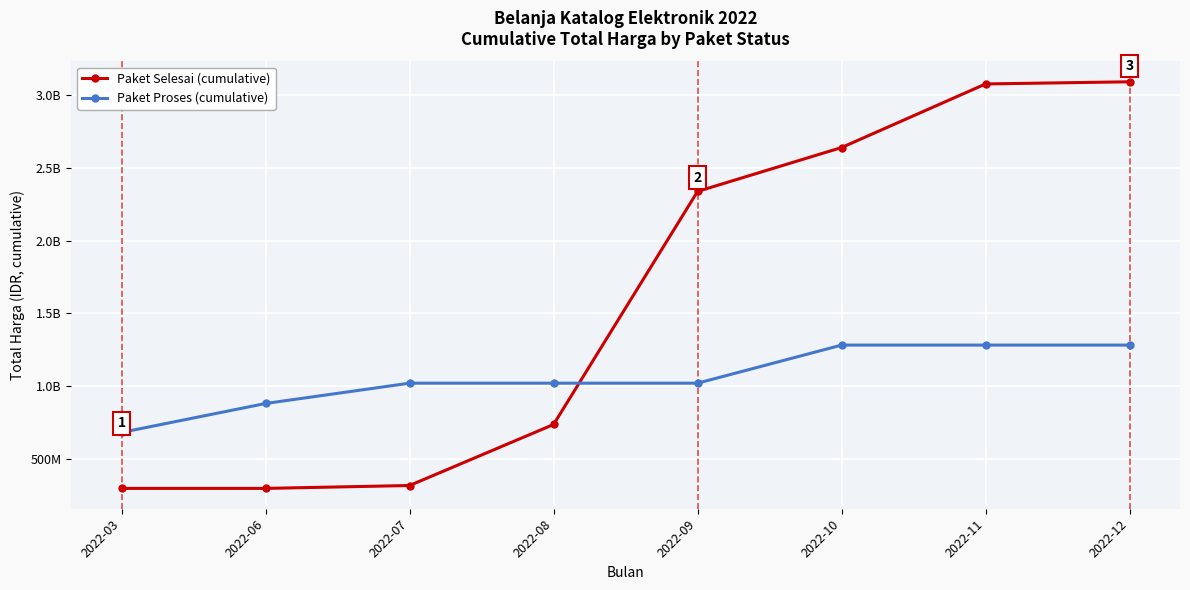

Reading right to left, transcribe all the data shown in this chart.

Paket Selesai (cumulative): 3093919245	3079169245	2641509245	2339456245	735297245	315222245	295272245	295272245
Paket Proses (cumulative): 1281675930	1281675930	1281675930	1019557780	1019557780	1019557780	879757780	680557780